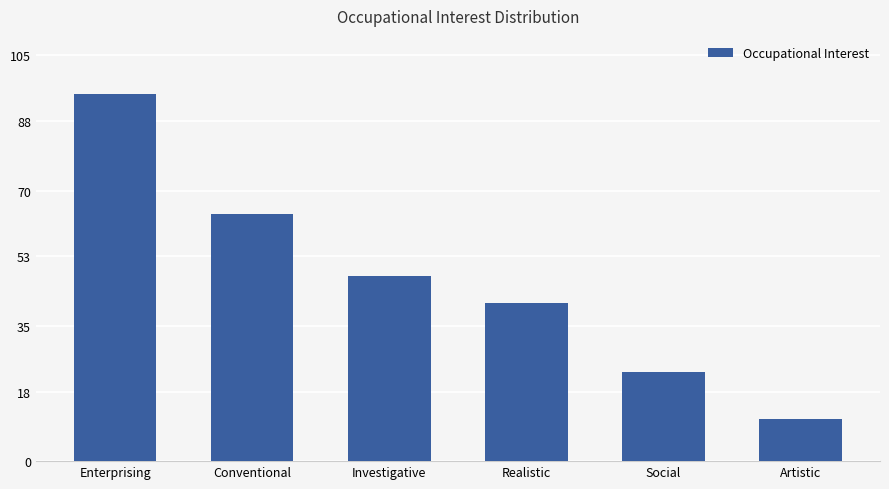

At which label is the value closest to 53?

Investigative